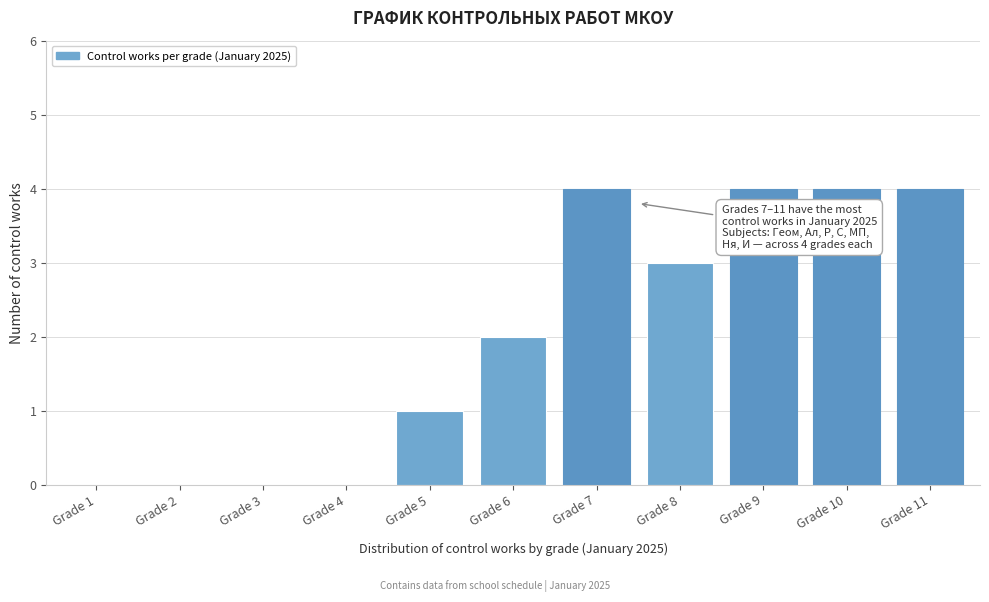

Reading left to right, extract all data points from this chart.

Grade 1=0	Grade 2=0	Grade 3=0	Grade 4=0	Grade 5=1	Grade 6=2	Grade 7=4	Grade 8=3	Grade 9=4	Grade 10=4	Grade 11=4